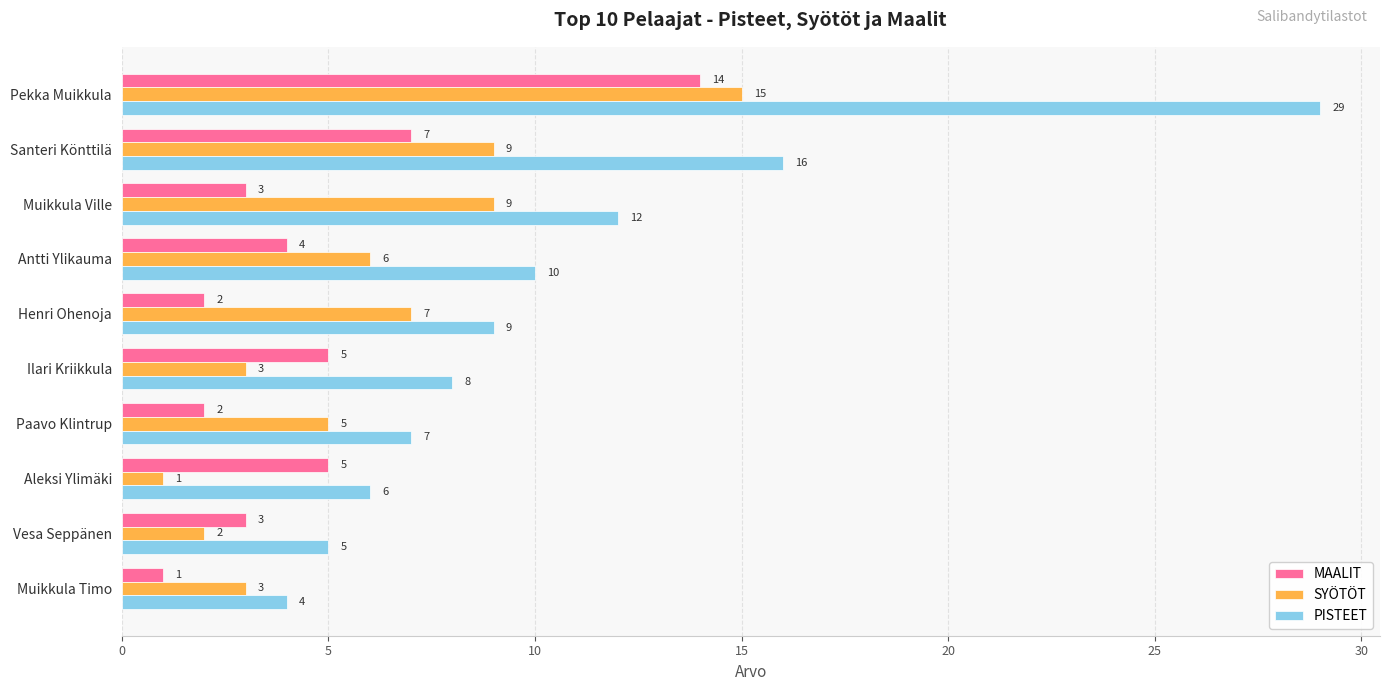

At which label is MAALIT closest to 7?

Santeri Könttilä